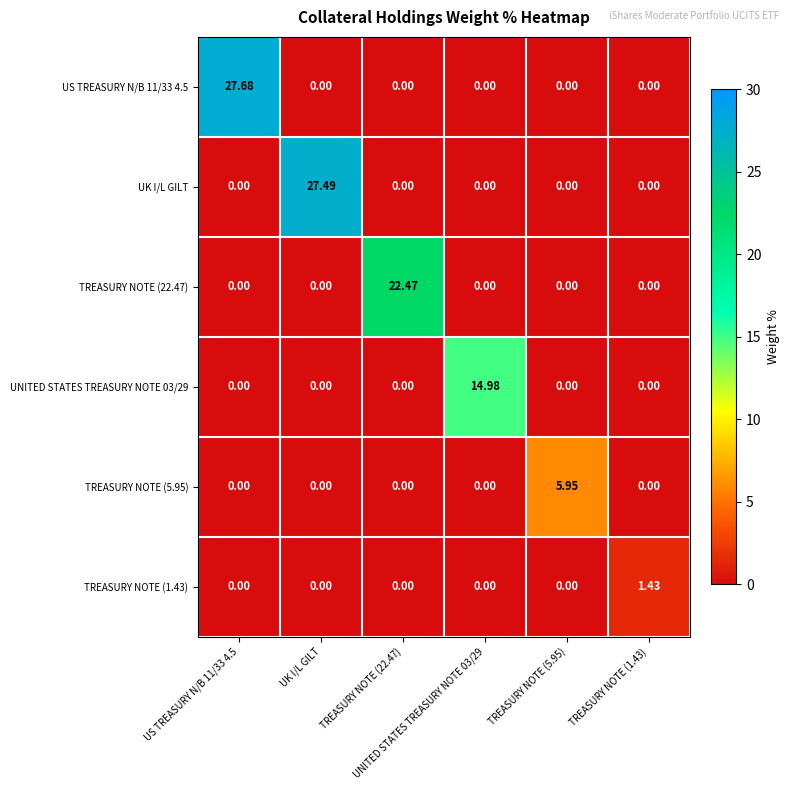

Between TREASURY NOTE (5.95) and UK I/L GILT, which is larger?

TREASURY NOTE (5.95)